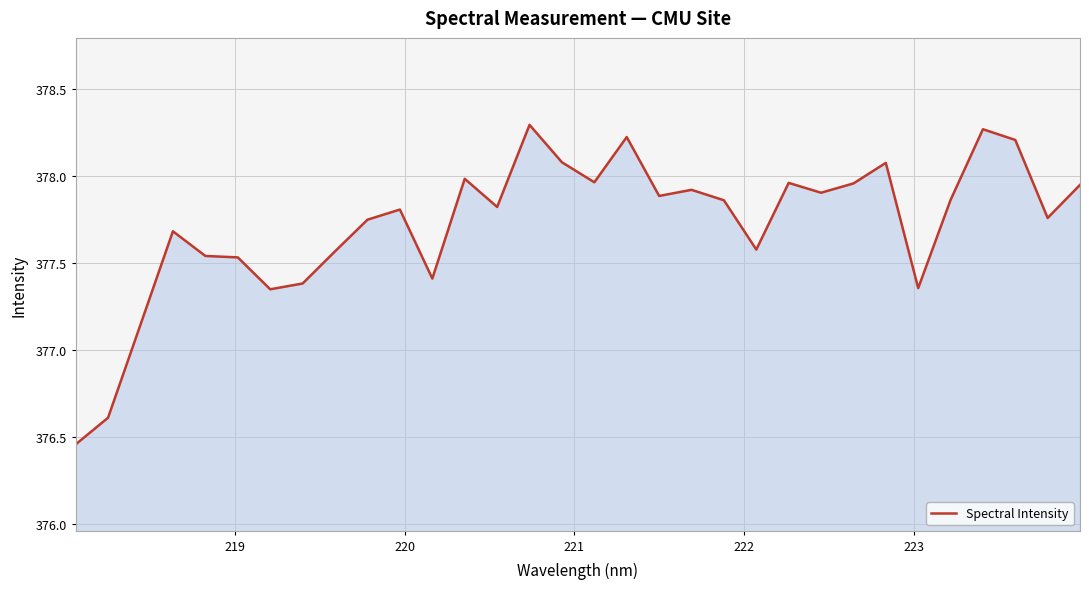

Count the number of values greater than 377.

30